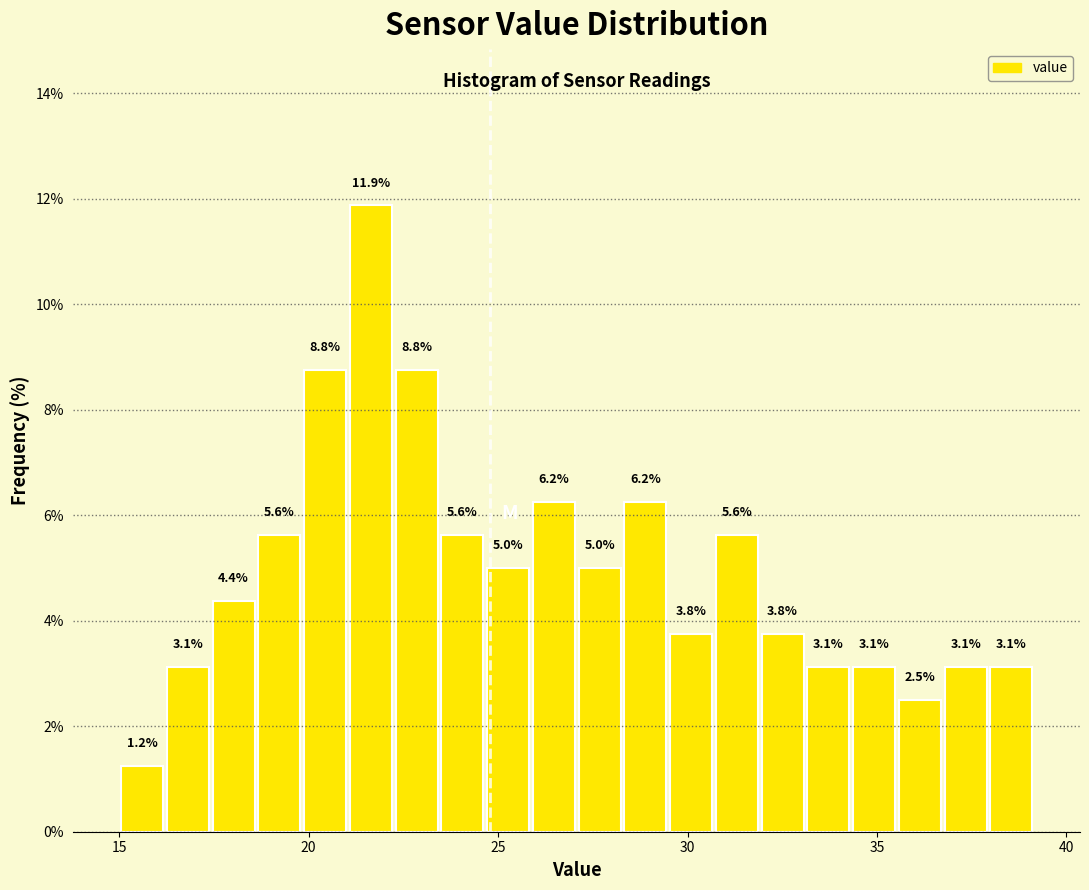

Around what value on the x-axis is the tallest bar? Give the approximate position of its centre, as read against the axis.

21.5